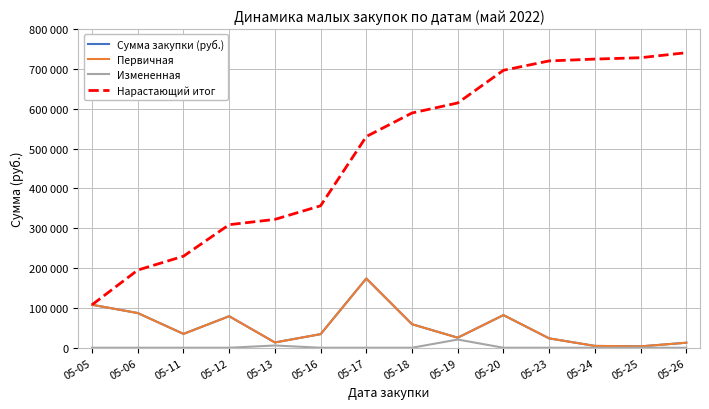

Does the chart display data point markers on the line(s)?

No